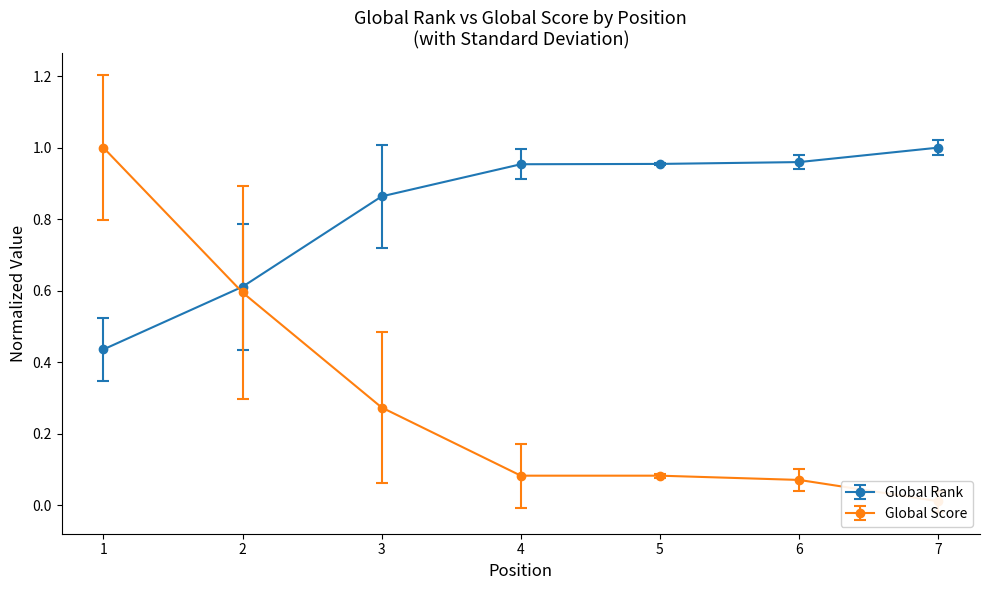

What is the sum of all Global Rank values?

5.8